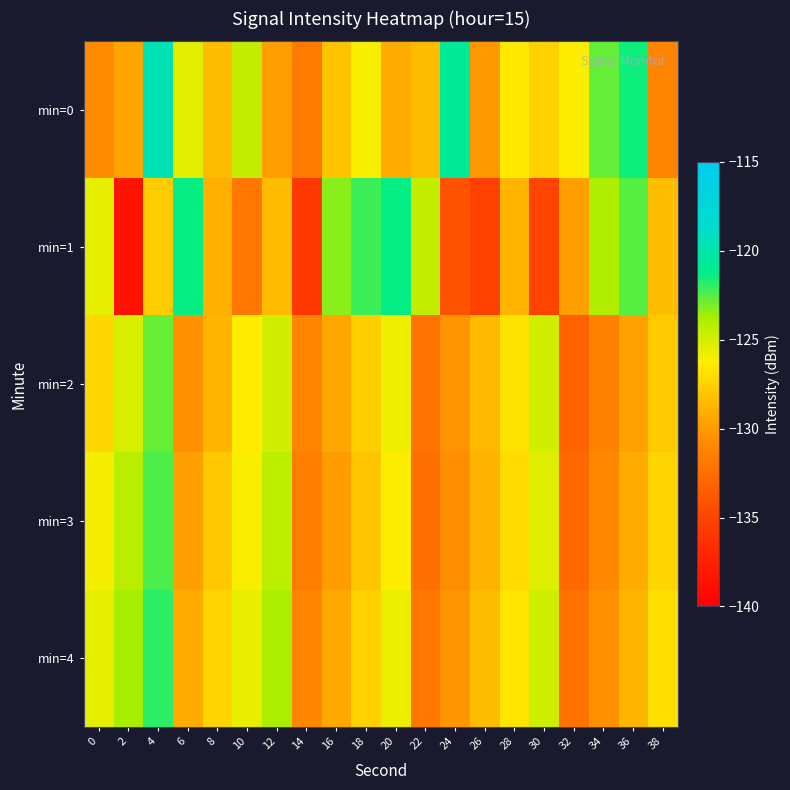

At which category does the chart reach its minimum across all series?

2